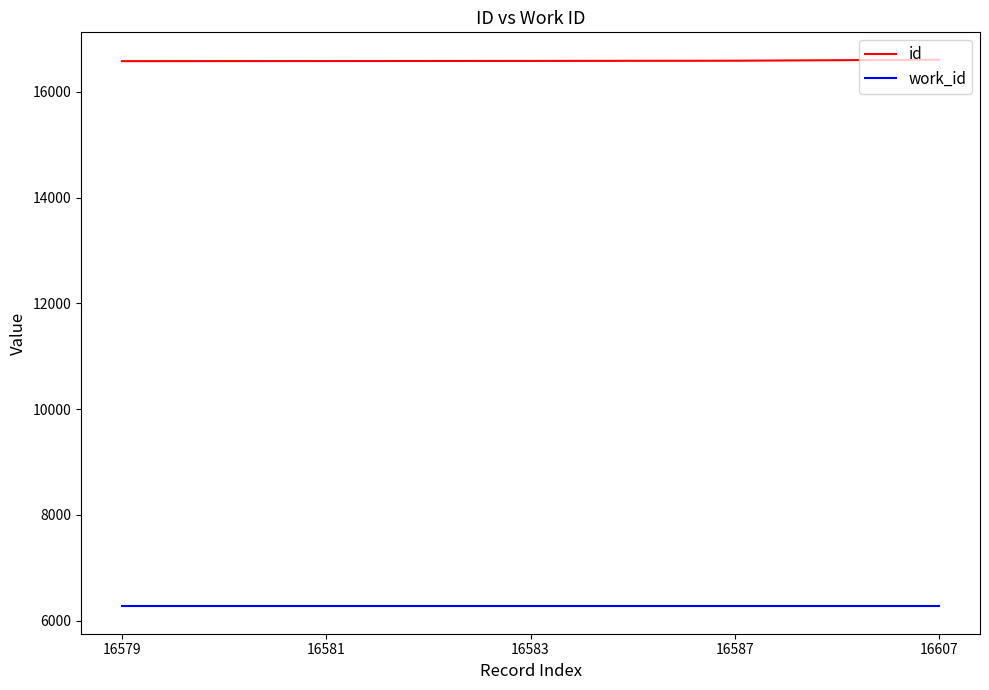

True or false: work_id and id intersect in this chart.

False